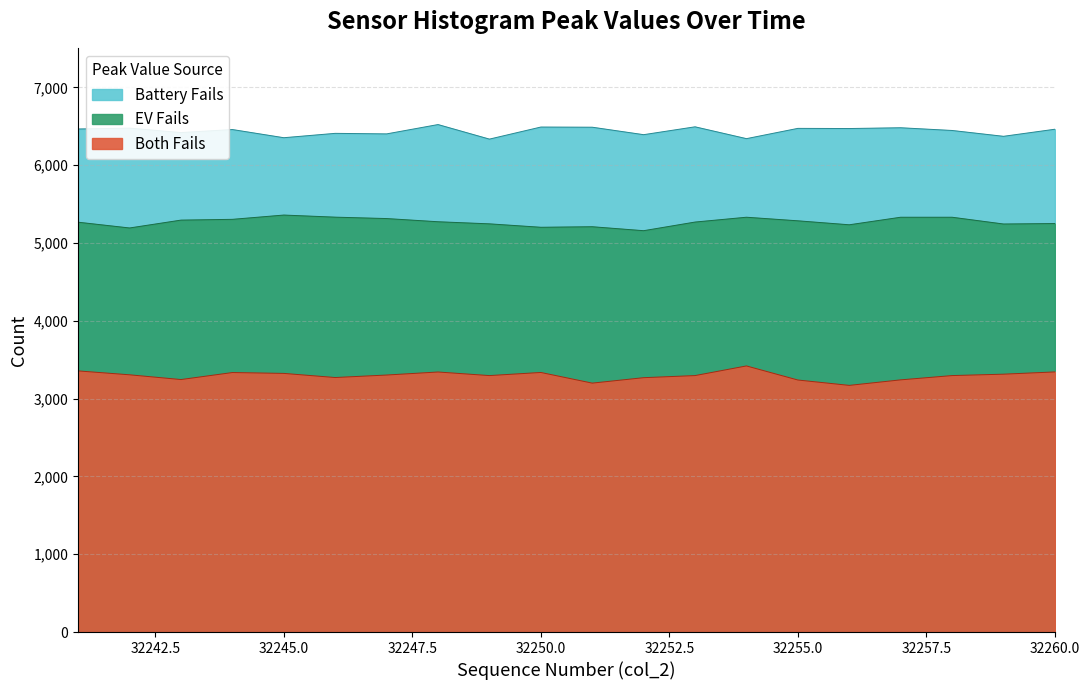

What is the total value across all series at 32257?

15053